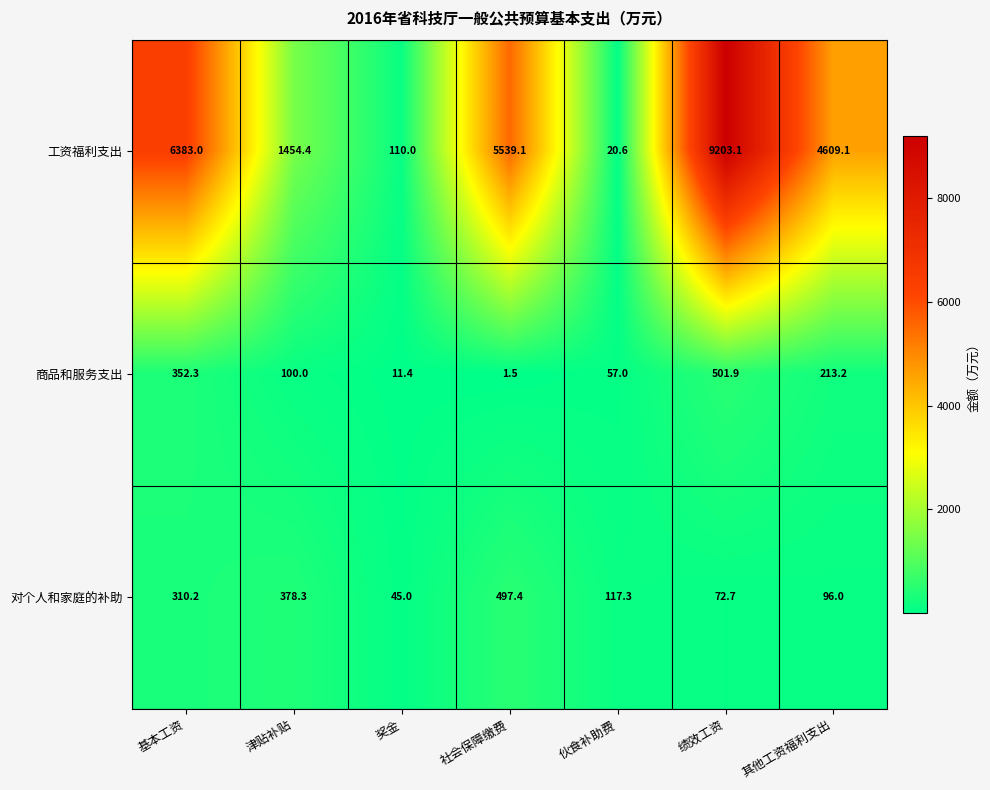

Reading left to right, list all the values displayed in this chart.

工资福利支出: 基本工资=6383.0	津贴补贴=1454.4	奖金=110.0	社会保障缴费=5539.1	伙食补助费=20.6	绩效工资=9203.1	其他工资福利支出=4609.1
商品和服务支出: 基本工资=352.3	津贴补贴=100.0	奖金=11.4	社会保障缴费=1.5	伙食补助费=57.0	绩效工资=501.9	其他工资福利支出=213.2
对个人和家庭的补助: 基本工资=310.2	津贴补贴=378.3	奖金=45.0	社会保障缴费=497.4	伙食补助费=117.3	绩效工资=72.7	其他工资福利支出=96.0